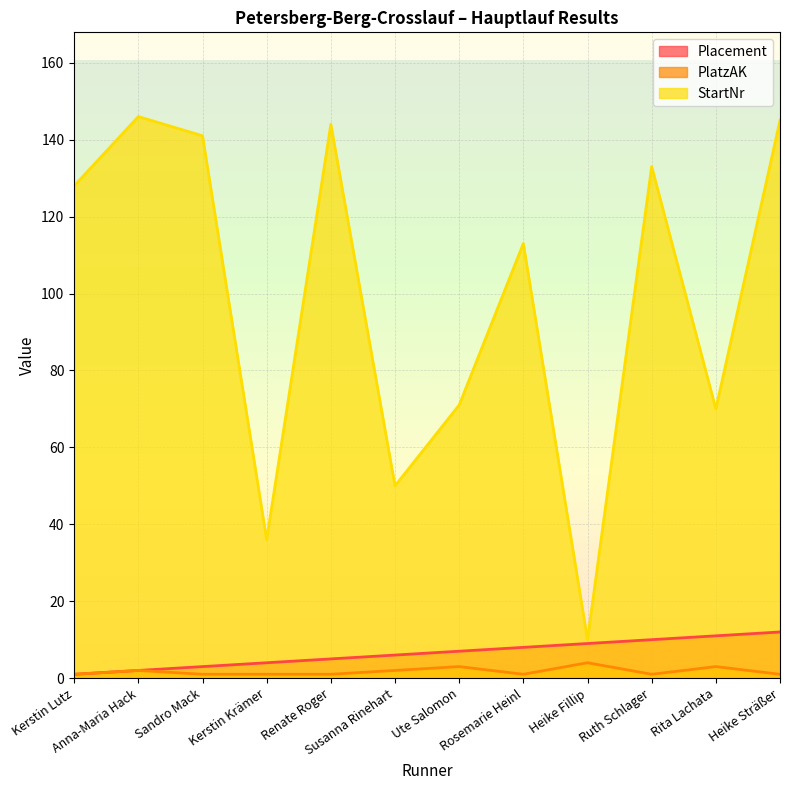

Reading left to right, what are all the values shown in this chart?

Placement: Kerstin Lutz=1	Anna-Maria Hack=2	Sandro Mack=3	Kerstin Krämer=4	Renate Roger=5	Susanna Rinehart=6	Ute Salomon=7	Rosemarie Heinl=8	Heike Fillip=9	Ruth Schlager=10	Rita Lachata=11	Heike Sträßer=12
PlatzAK: Kerstin Lutz=1	Anna-Maria Hack=2	Sandro Mack=1	Kerstin Krämer=1	Renate Roger=1	Susanna Rinehart=2	Ute Salomon=3	Rosemarie Heinl=1	Heike Fillip=4	Ruth Schlager=1	Rita Lachata=3	Heike Sträßer=1
StartNr: Kerstin Lutz=128	Anna-Maria Hack=146	Sandro Mack=141	Kerstin Krämer=36	Renate Roger=144	Susanna Rinehart=50	Ute Salomon=71	Rosemarie Heinl=113	Heike Fillip=10	Ruth Schlager=133	Rita Lachata=70	Heike Sträßer=145